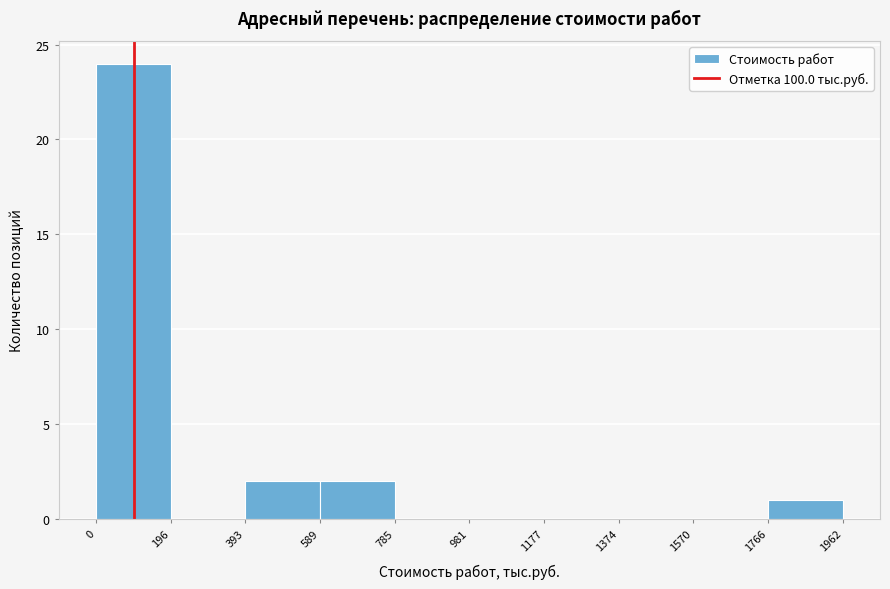

Reading left to right, list every bar in this chart as the range it spans on the x-axis followed by its height. The values are not printed on the chart, so give them approximately, as read against the axis.

0 to 196: 24
196 to 393: 0
393 to 589: 2
589 to 785: 2
785 to 981: 0
981 to 1177: 0
1177 to 1374: 0
1374 to 1570: 0
1570 to 1766: 0
1766 to 1962: 1